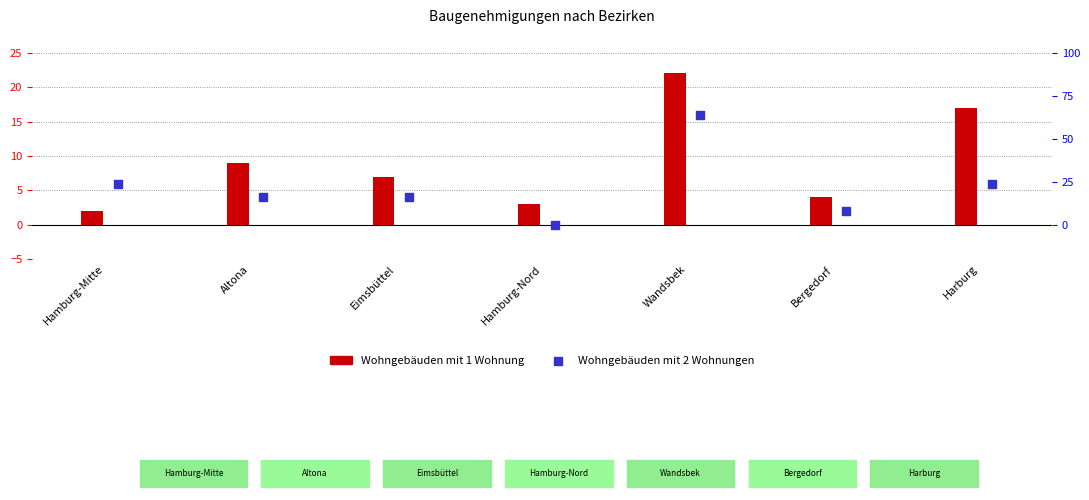

What are all the series names shown in the legend?

Wohngebäuden mit 1 Wohnung, Wohngebäuden mit 2 Wohnungen